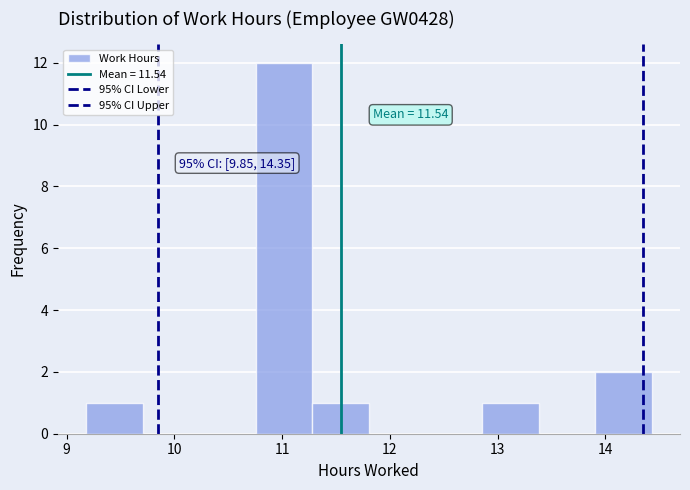

Over which range of the x-axis is the bar tallest?

10.8 to 11.3